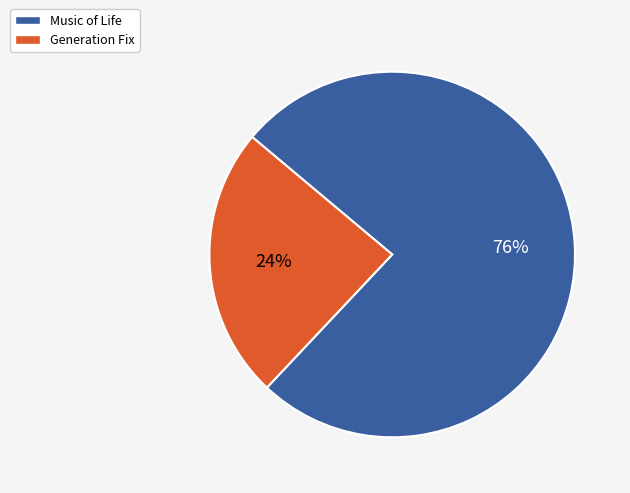

Between Music of Life and Generation Fix, which is larger?

Music of Life